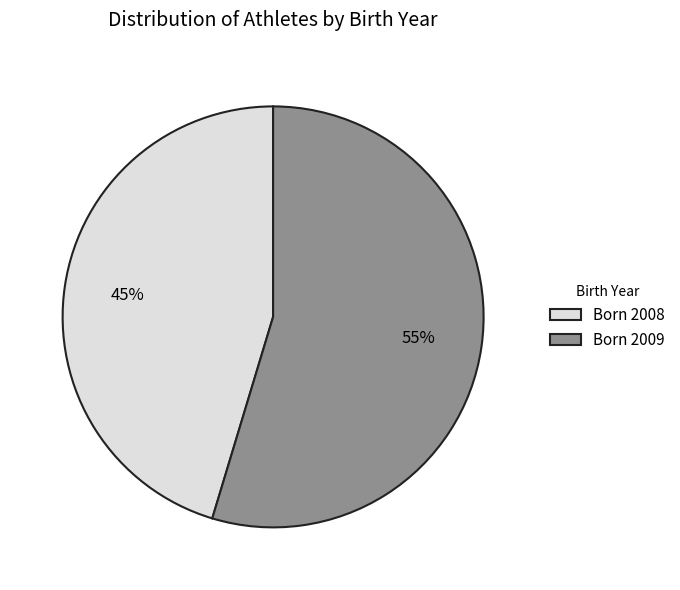

How many slices are in this pie chart?

2